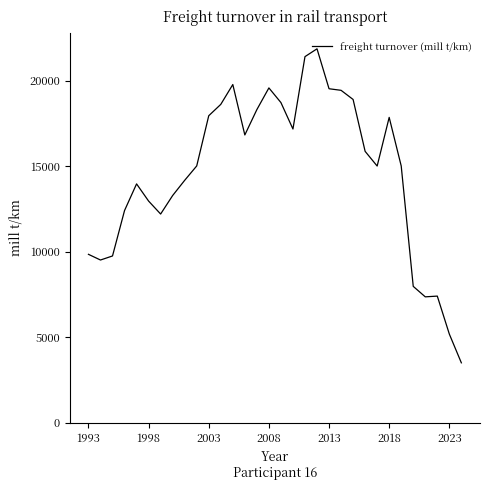

What is the difference between the maximum and minimum values?

18358.3